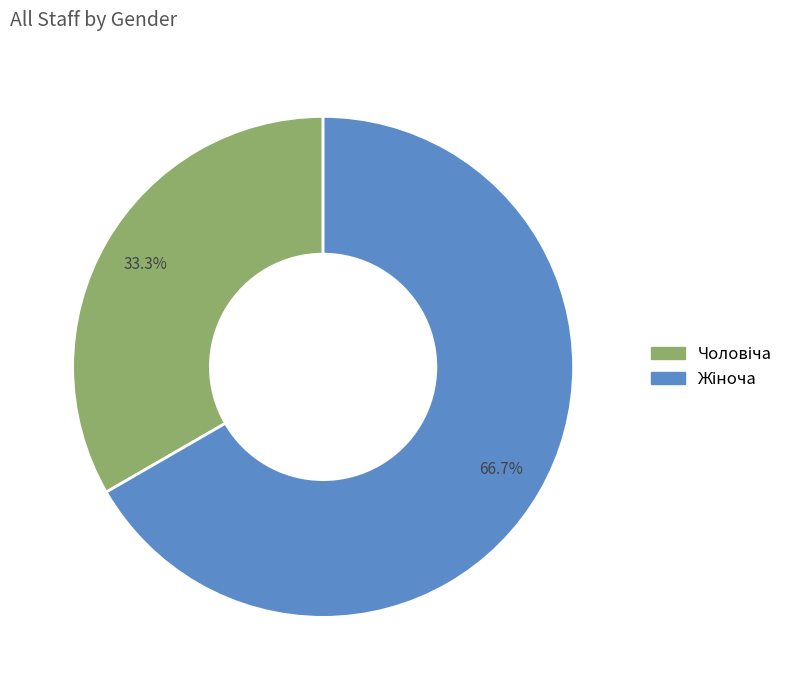

Count the number of slices in the pie.

2